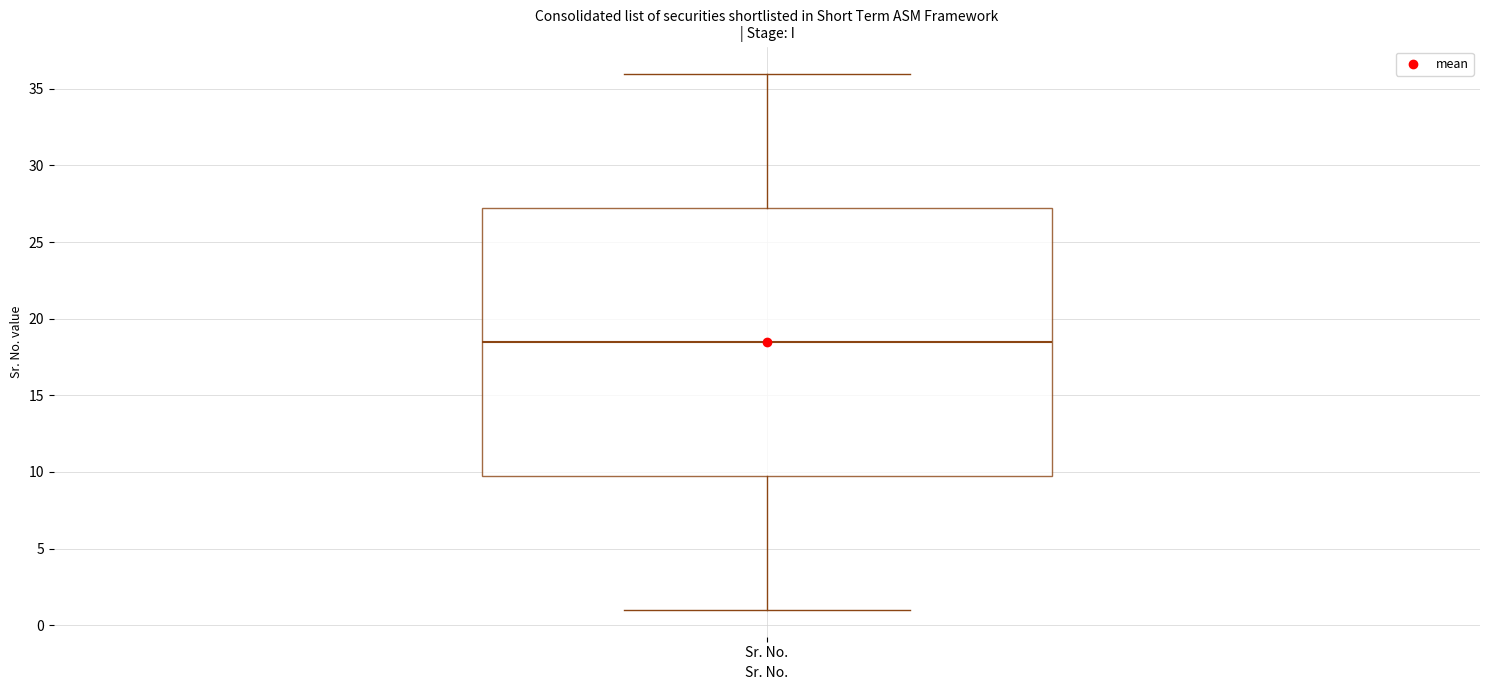

Where does the lower whisker of the box for Sr. No. end on the y-axis? The values are not printed on the chart, so give them approximately, as read against the axis.

1.0